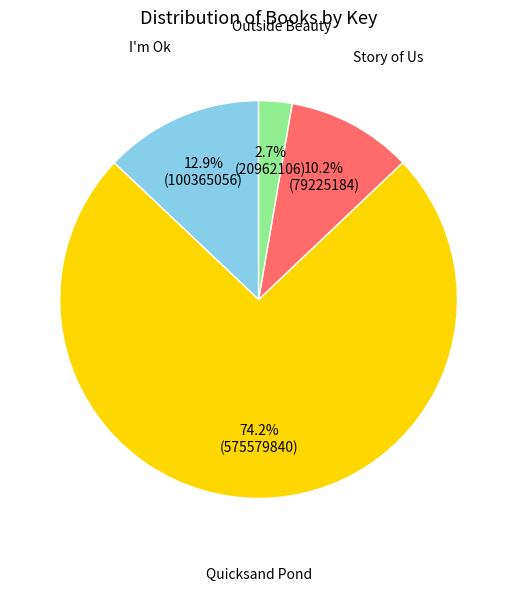

What is the majority slice?

Quicksand Pond